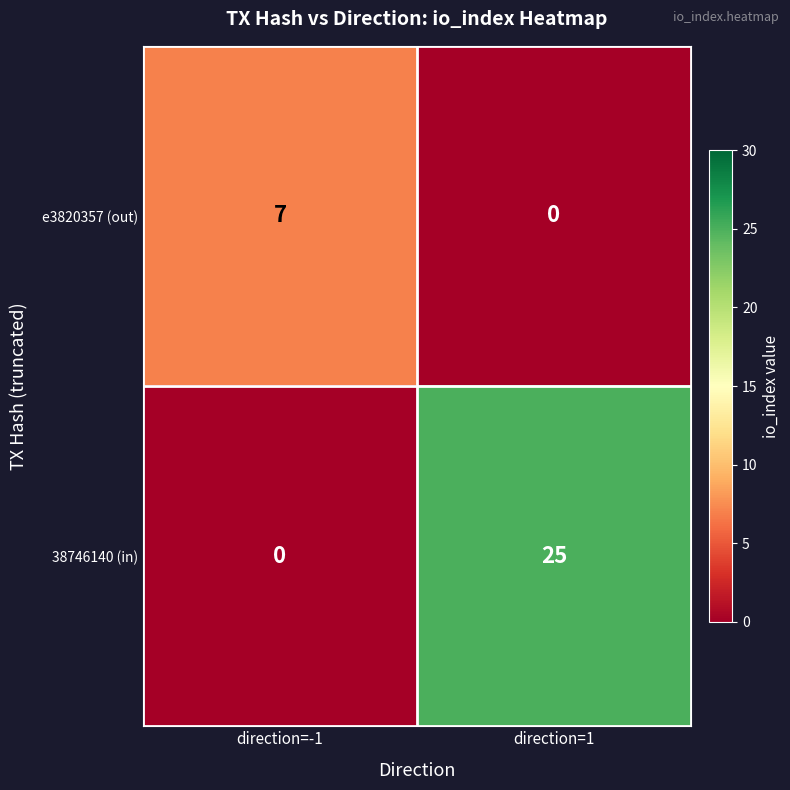

Reading left to right, what are all the values shown in this chart?

e3820357 (out): direction=-1=7	direction=1=0
38746140 (in): direction=-1=0	direction=1=25